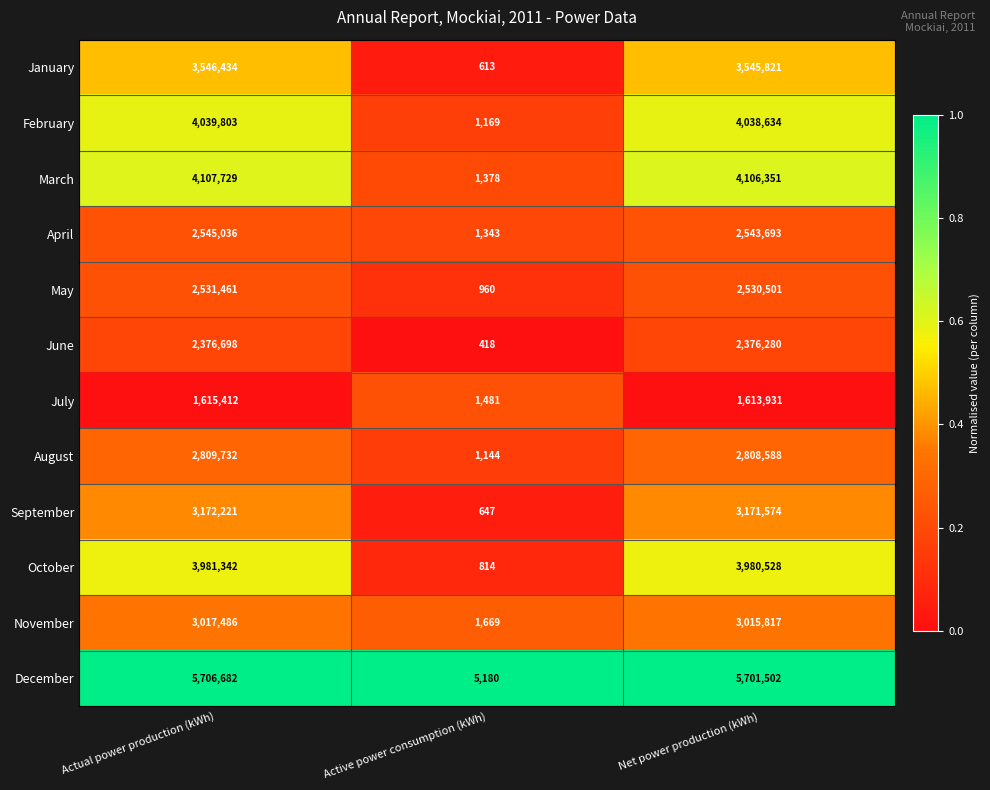

The value of January at Actual power production (kWh) is 1211452. True or false?

False